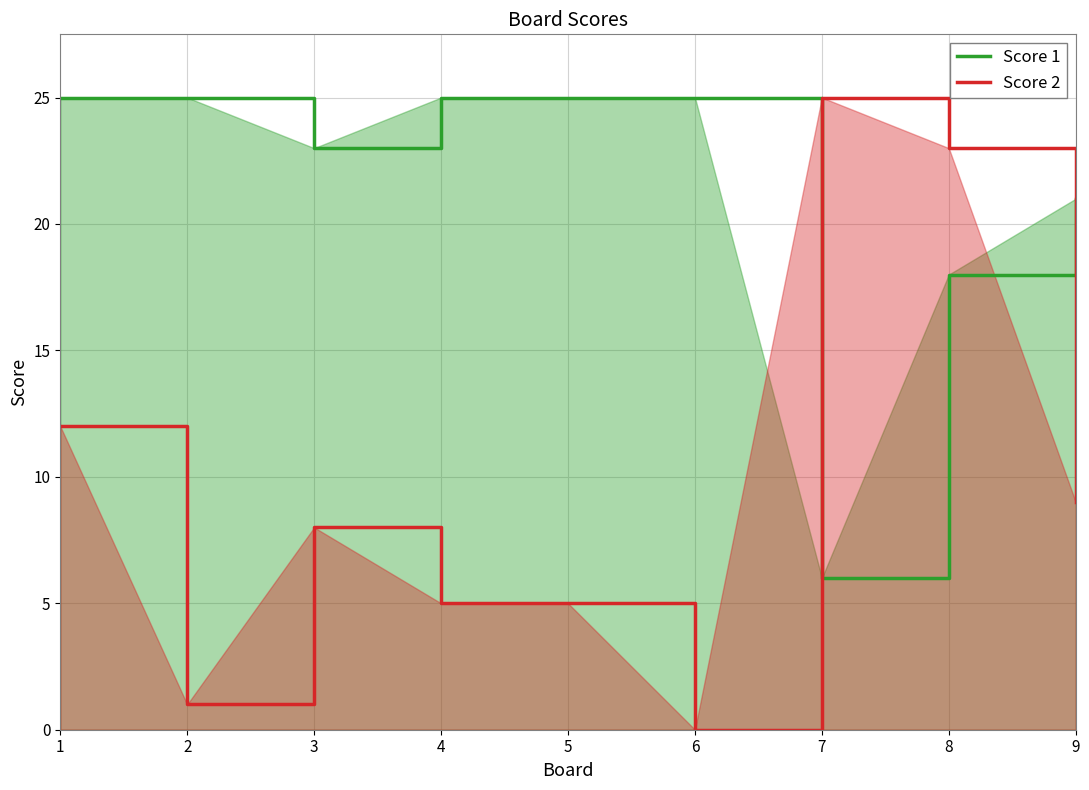

What is the sum of all Score 2 values?

88